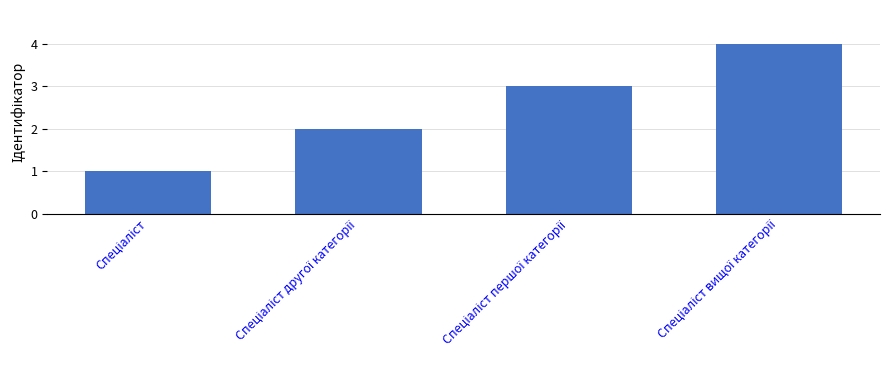

What is the maximum value shown in the chart?

4